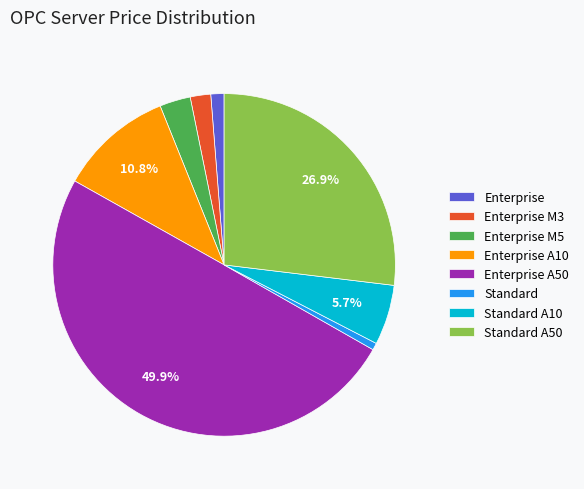

Count the number of slices in the pie.

8